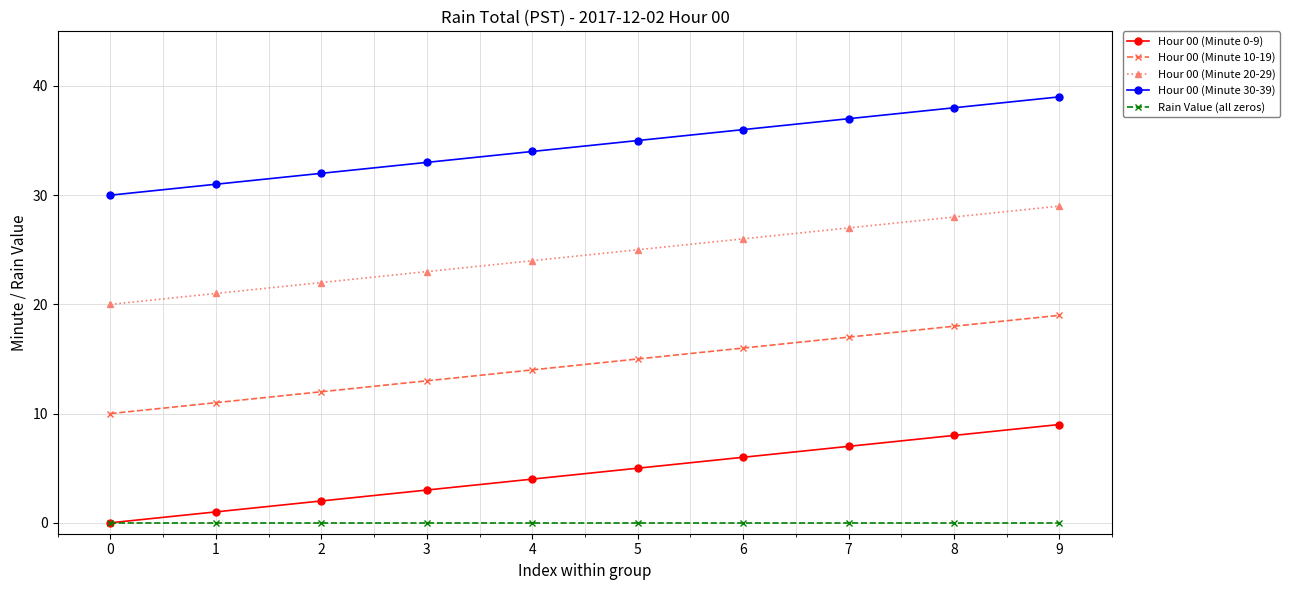

At 1, list the series in order from largest to smallest.

Hour 00 (Minute 30-39), Hour 00 (Minute 20-29), Hour 00 (Minute 10-19), Hour 00 (Minute 0-9), Rain Value (all zeros)